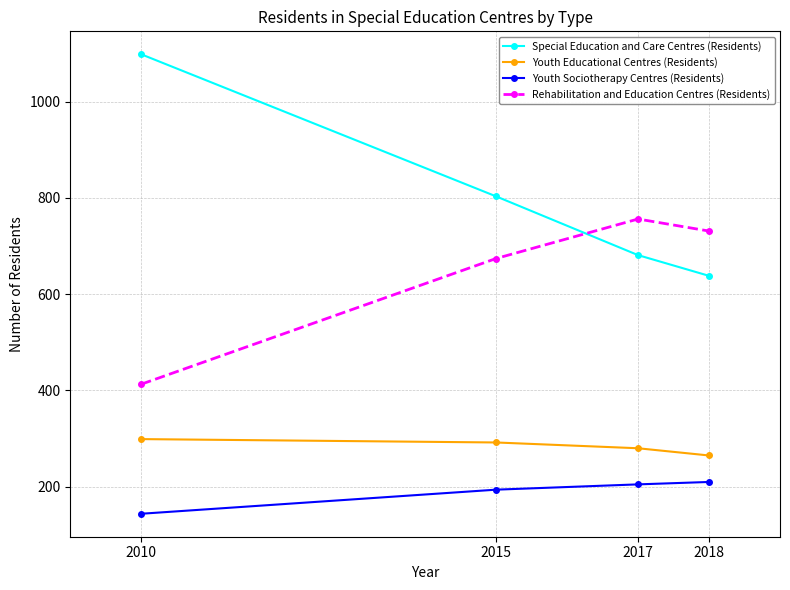

The value of Special Education and Care Centres (Residents) at 2015 is 409. True or false?

False